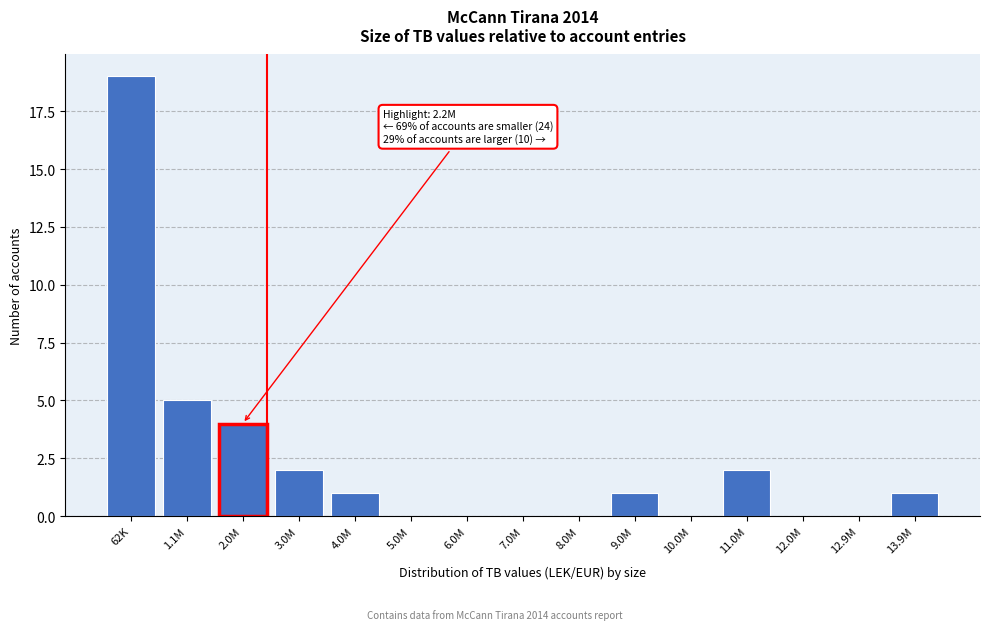

Reading left to right, list all the values displayed in this chart.

62K=19	1.1M=5	2.0M=4	3.0M=2	4.0M=1	5.0M=0	6.0M=0	7.0M=0	8.0M=0	9.0M=1	10.0M=0	11.0M=2	12.0M=0	12.9M=0	13.9M=1